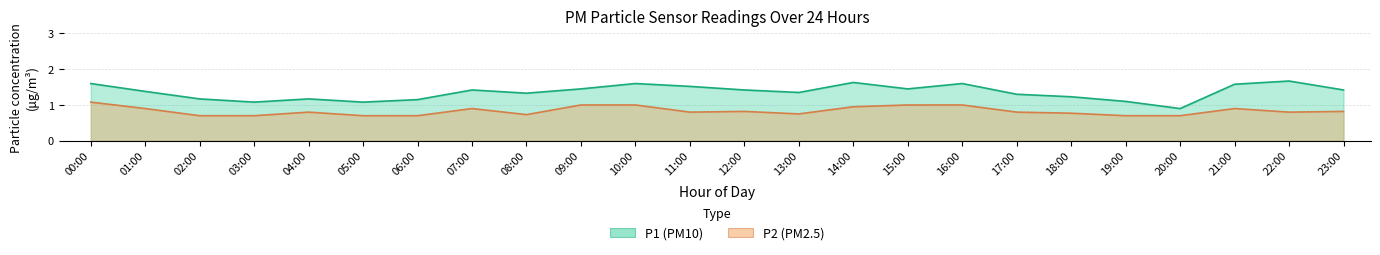

True or false: P1 and P2 intersect in this chart.

False